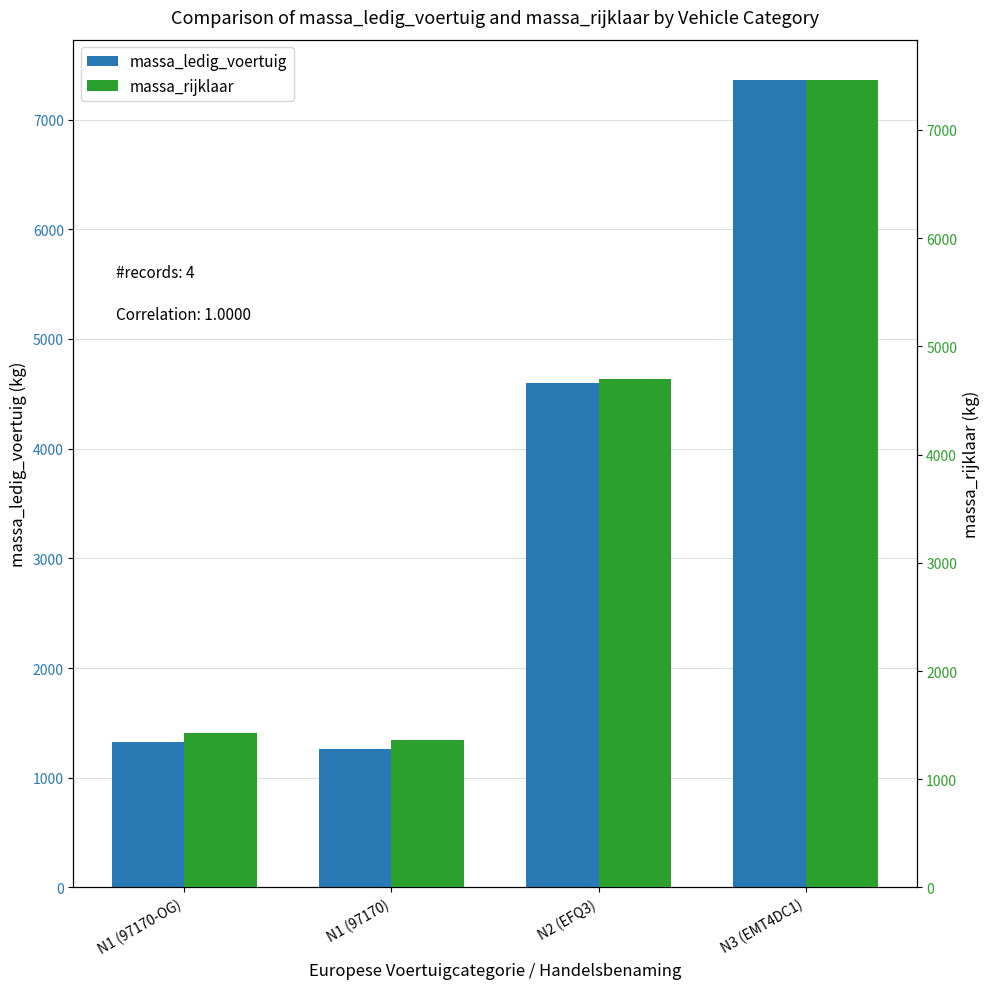

What position from the right is N2 (EFQ3)?

2